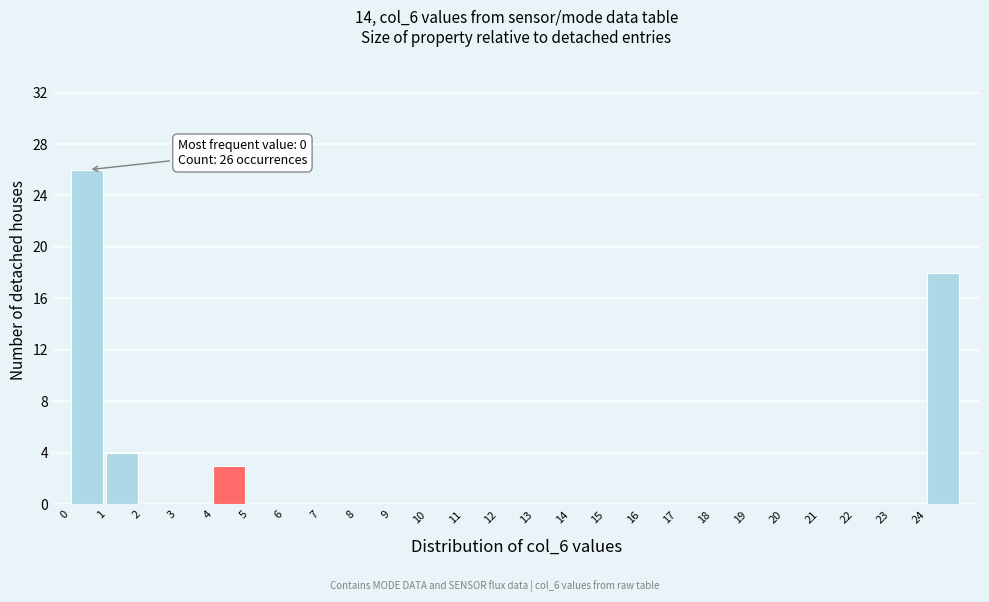

Over which range of the x-axis is the bar tallest?

0 to 1